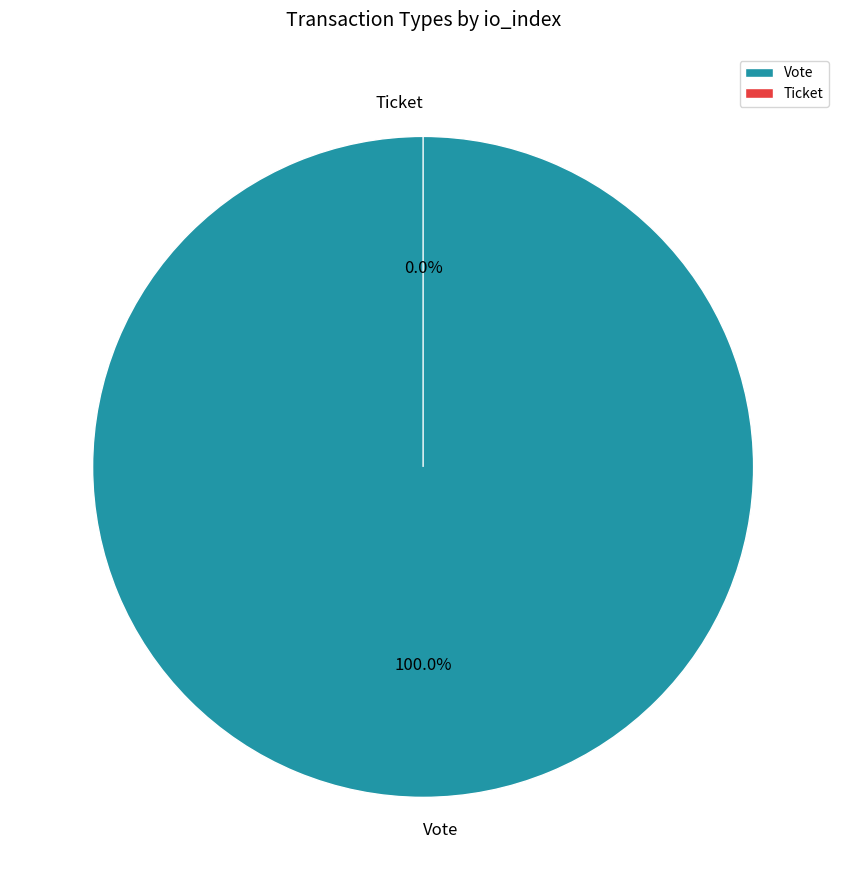

Combined, what portion of the pie is Ticket and Vote?

100.0%